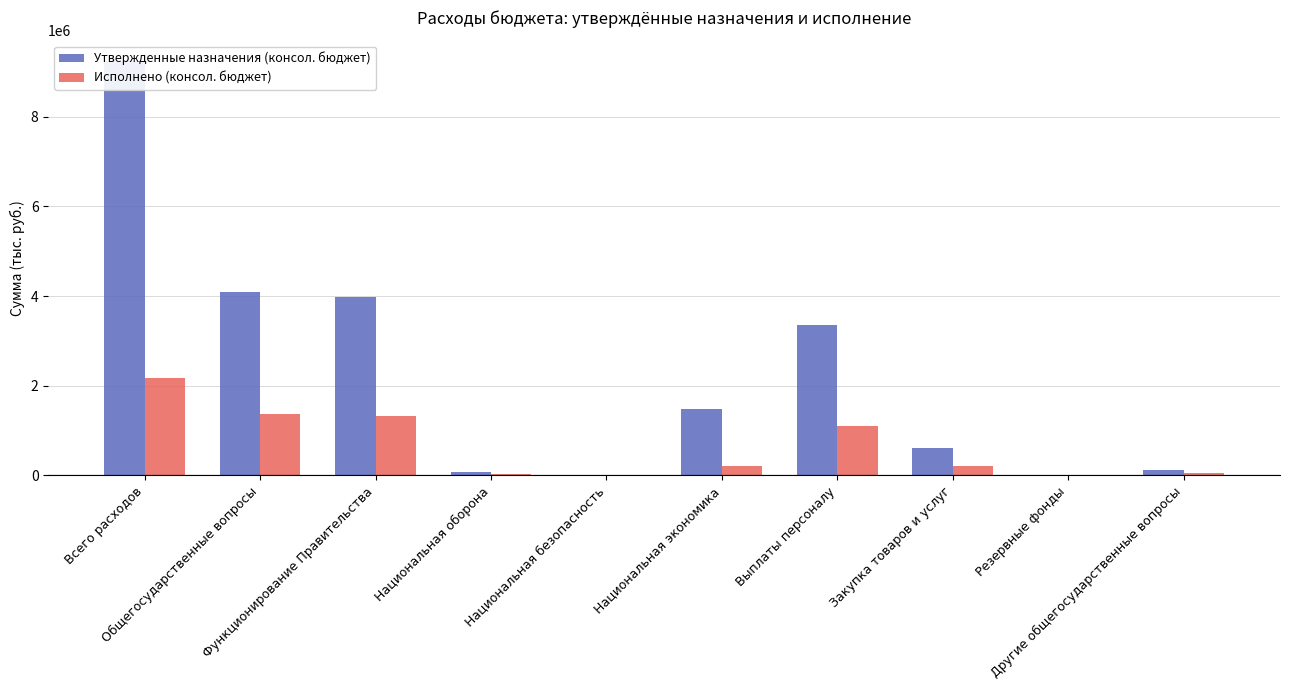

Rank the series by their maximum value, from highest to lowest.

Утвержденные назначения (консол. бюджет), Исполнено (консол. бюджет)